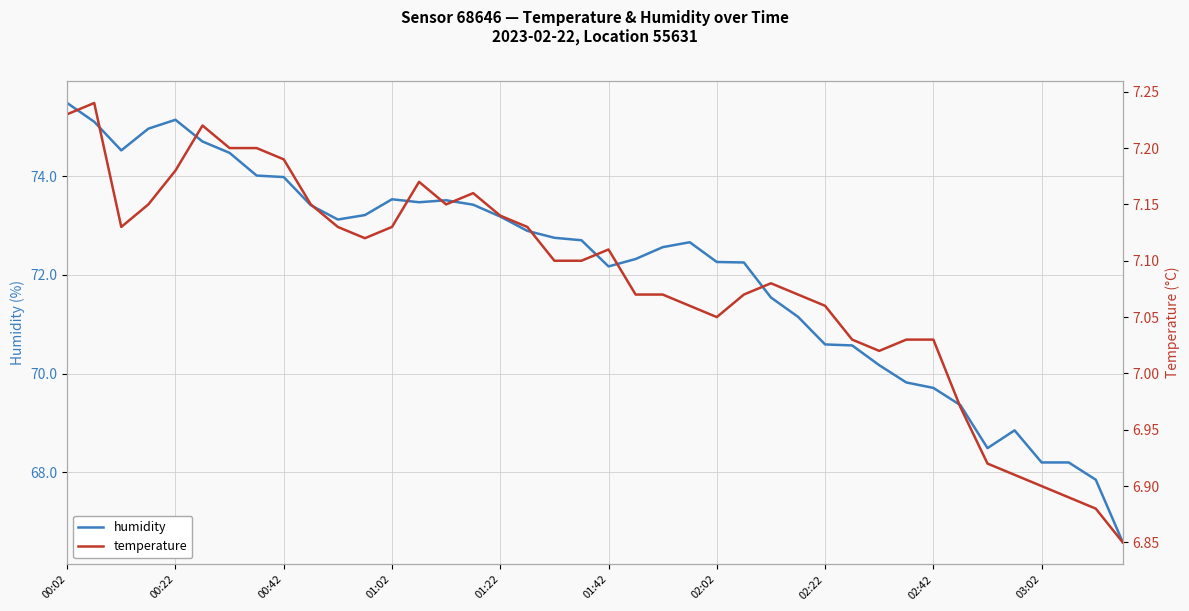

At which label does humidity reach its peak?

00:02